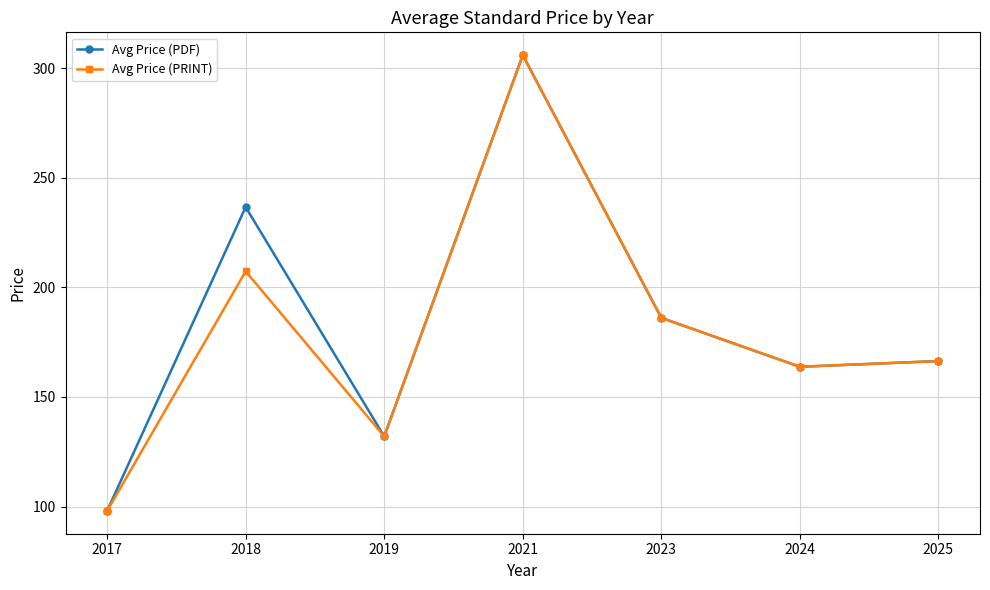

True or false: Avg Price (PRINT) has more than 1 points higher than both neighbors.

True